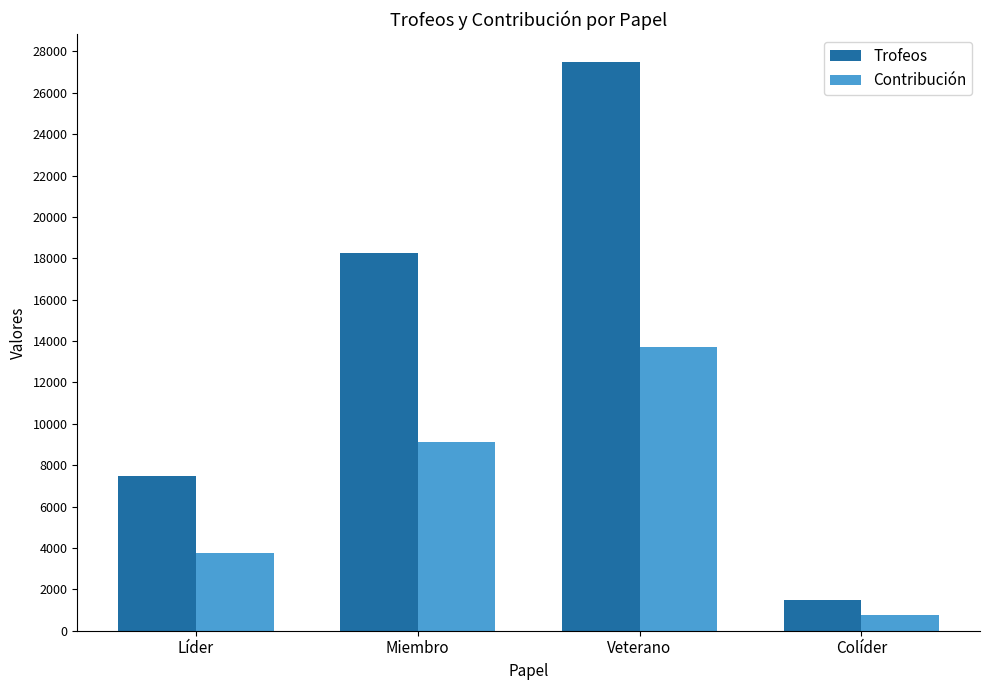

What is the maximum value for Contribución?

13736